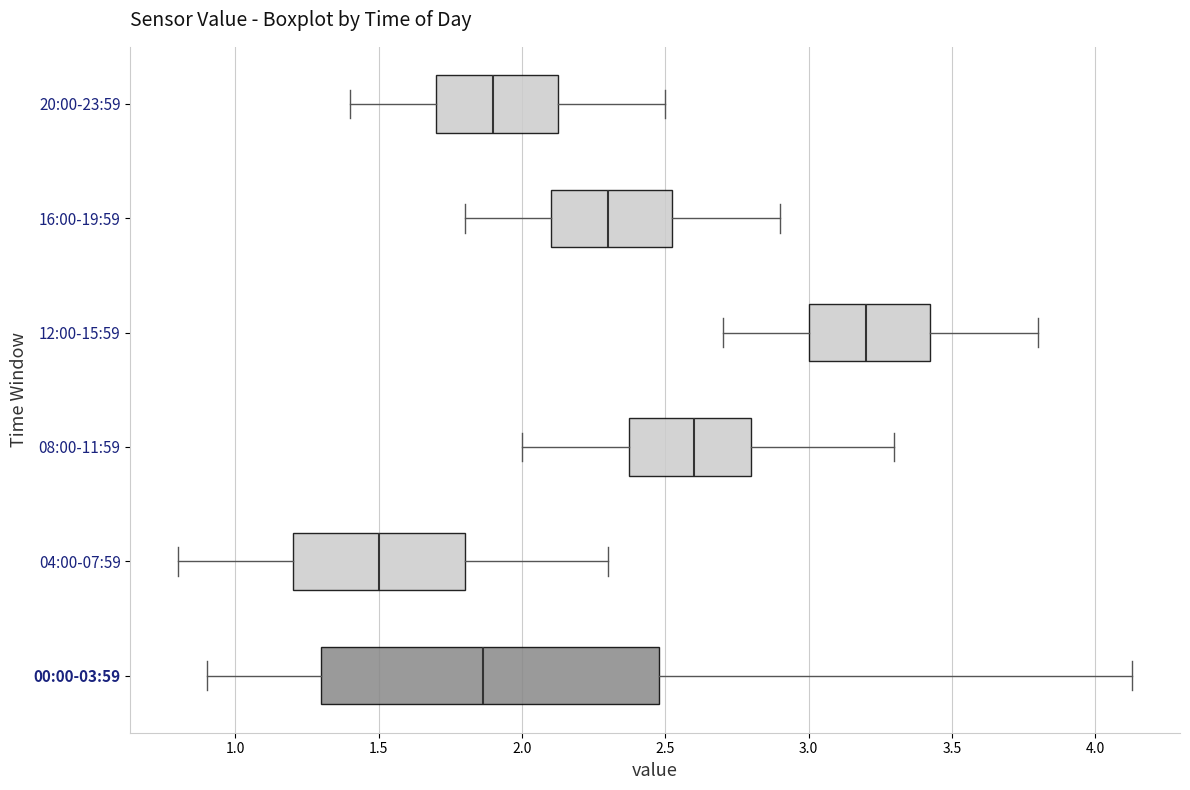

Reading bottom to top, transcribe this box plot: for each box, give where its median line is, the range the box spans, and where its two whiskers end, as read against the x-axis. The values are not printed on the chart, so give them approximately, as read against the axis.

00:00-03:59: median 1.85, box 1.30 to 2.50, whiskers 0.90 to 4.15
04:00-07:59: median 1.50, box 1.20 to 1.80, whiskers 0.80 to 2.30
08:00-11:59: median 2.60, box 2.40 to 2.80, whiskers 2.00 to 3.30
12:00-15:59: median 3.20, box 3.00 to 3.45, whiskers 2.70 to 3.80
16:00-19:59: median 2.30, box 2.10 to 2.55, whiskers 1.80 to 2.90
20:00-23:59: median 1.90, box 1.70 to 2.15, whiskers 1.40 to 2.50